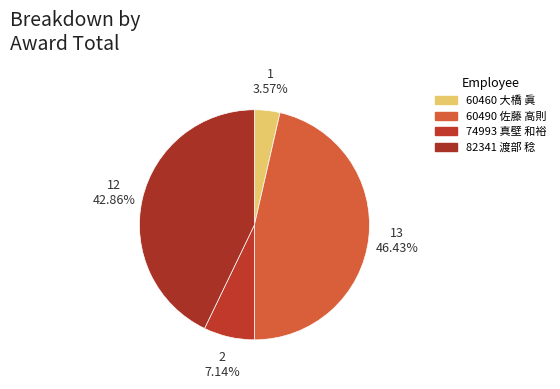

To the nearest percent, what is the difference between the largest and smallest slice percentages?

43%